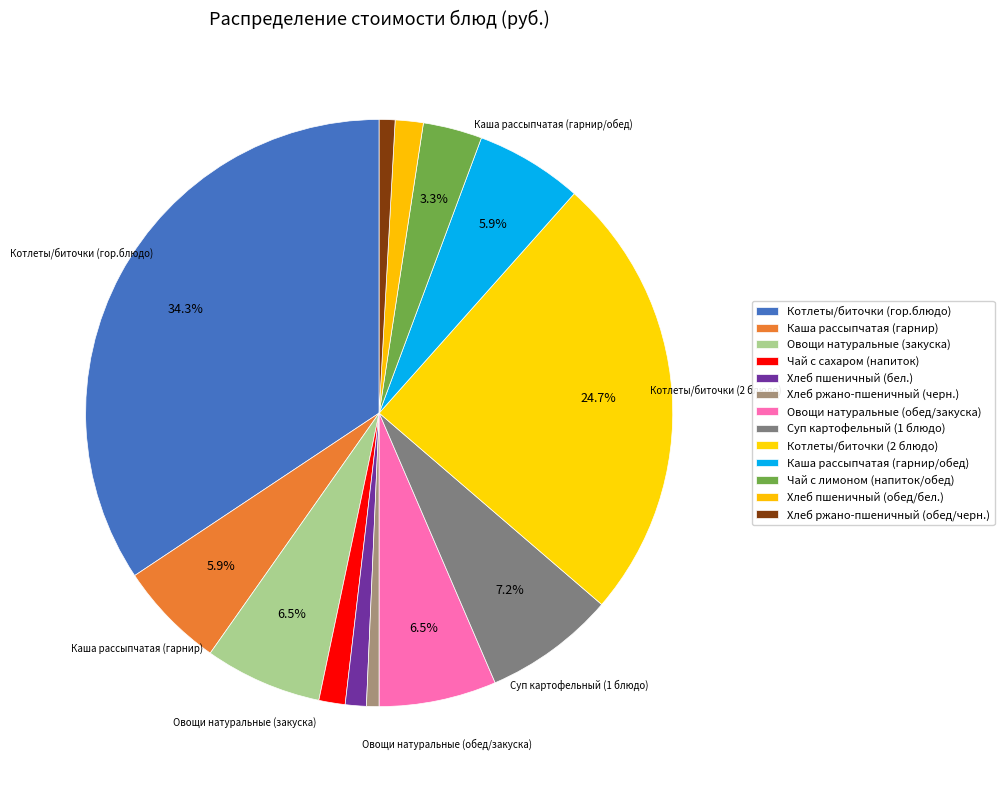

Count the number of slices in the pie.

13